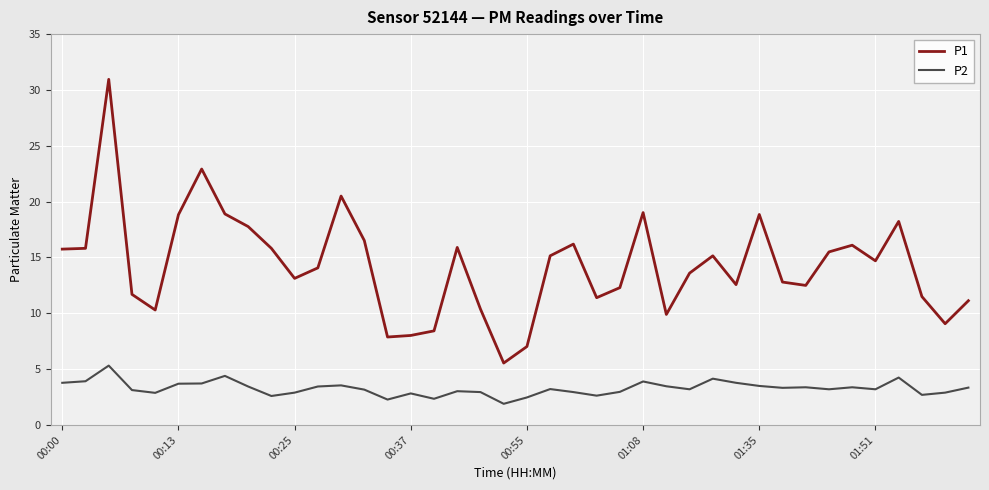

Rank the series by their average value, from highest to lowest.

P1, P2